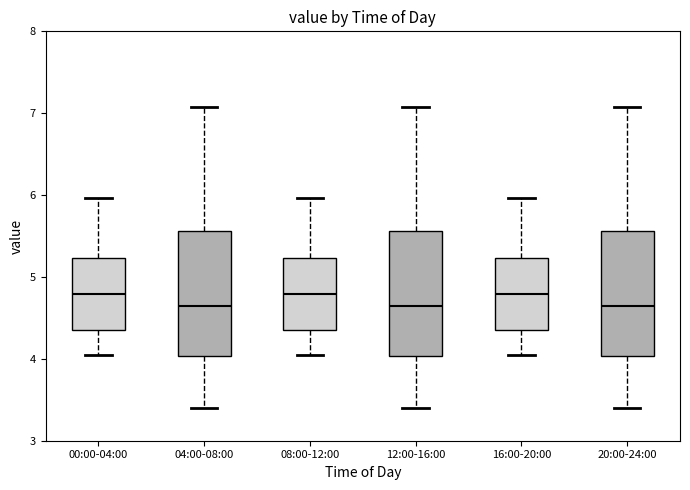

Where does the median line of the box for 00:00-04:00 sit on the y-axis? The values are not printed on the chart, so give them approximately, as read against the axis.

4.8